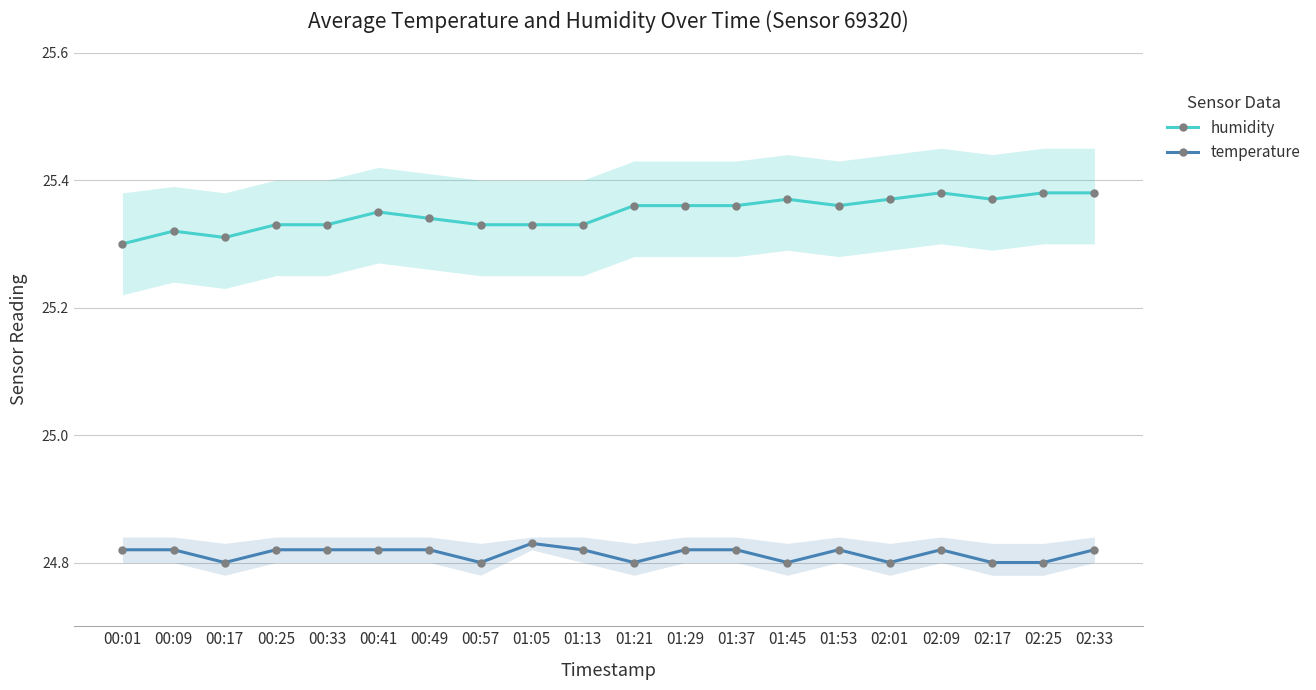

At which category is the sum across all series the highest?

02:09